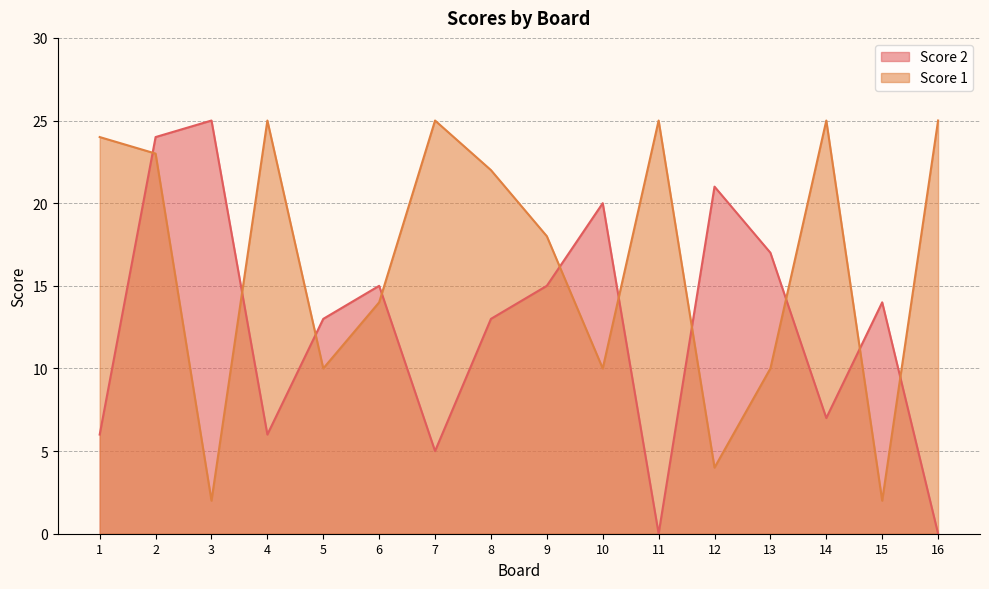

Between which two adjacent categories do Score 1 and Score 2 first intersect?

1 and 2